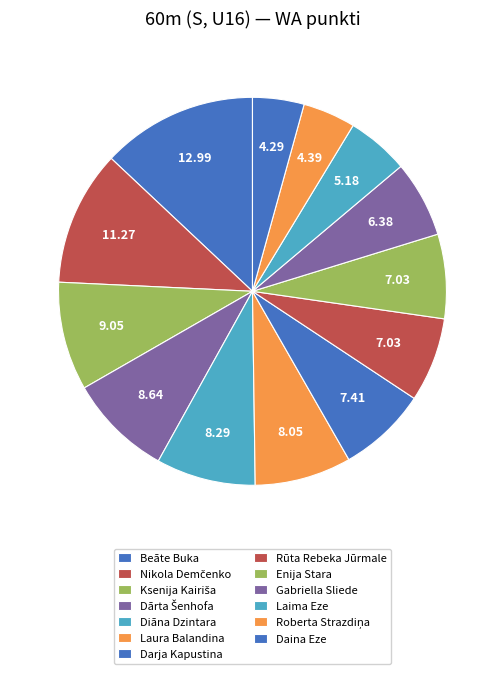

How many segments does this pie chart have?

13